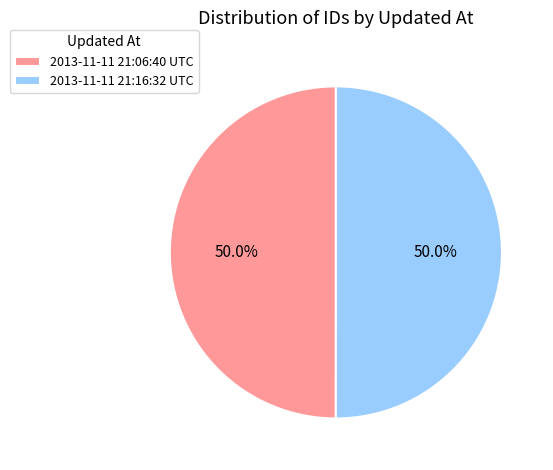

Is it true that 2013-11-11 21:06:40 UTC is 50% of the pie?

True